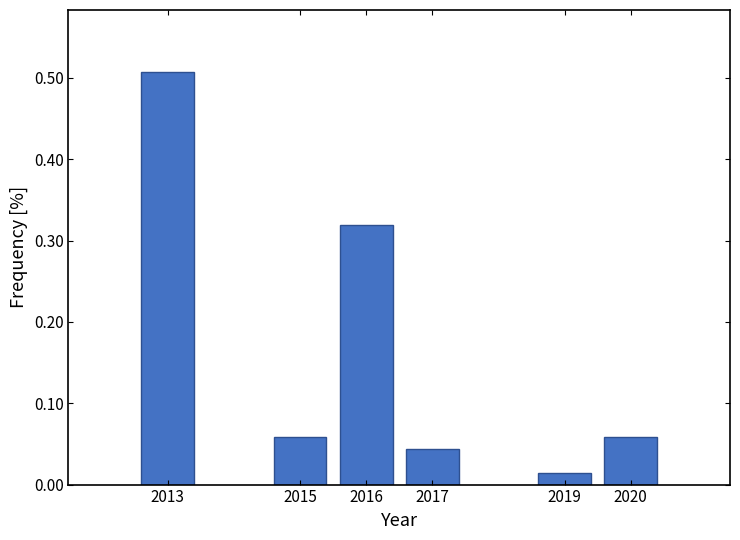

Where is the data nearest to the value 0?

2019